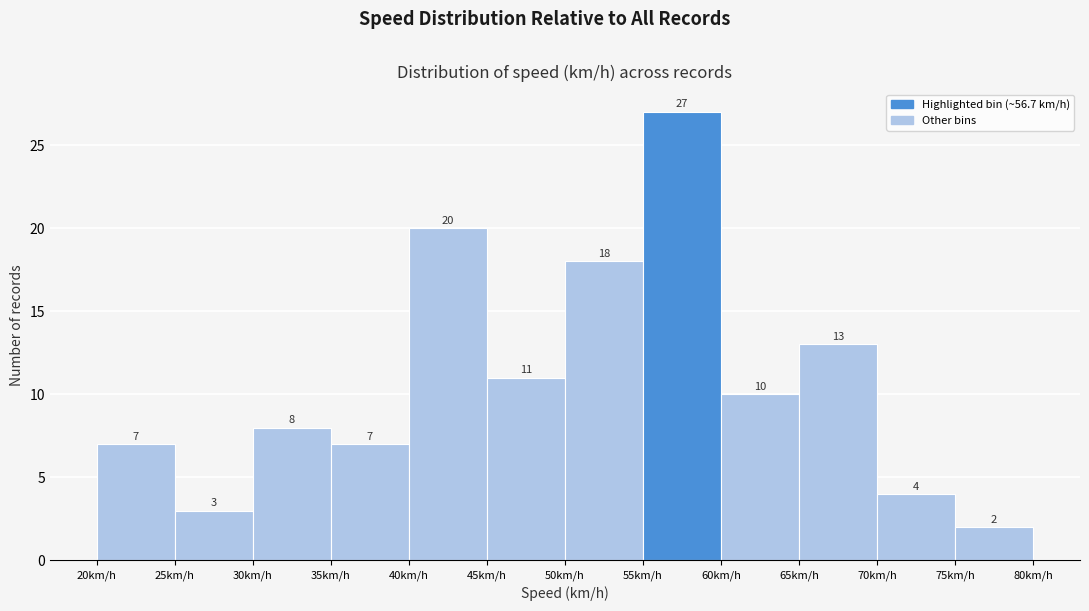

Reading left to right, list every bar in this chart as the range it spans on the x-axis followed by its height.

20 to 25: 7
25 to 30: 3
30 to 35: 8
35 to 40: 7
40 to 45: 20
45 to 50: 11
50 to 55: 18
55 to 60: 27
60 to 65: 10
65 to 70: 13
70 to 75: 4
75 to 80: 2